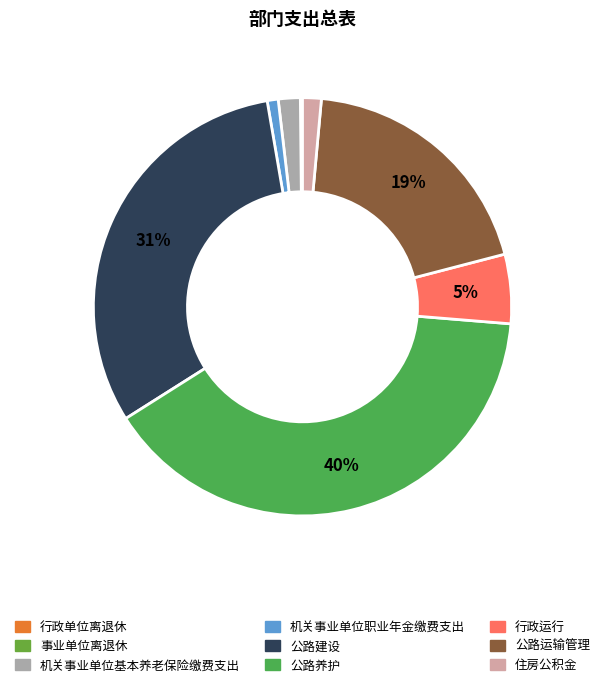

The 行政运行 slice represents 1% of the pie. True or false?

False